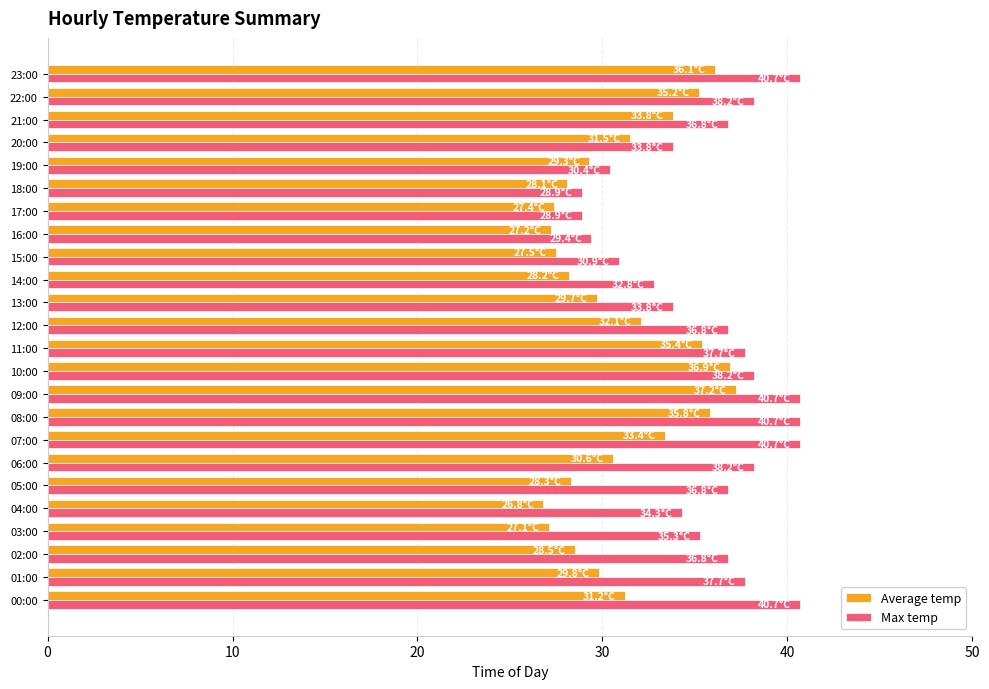

List the series in order of their overall mean, highest first.

Max temp, Average temp